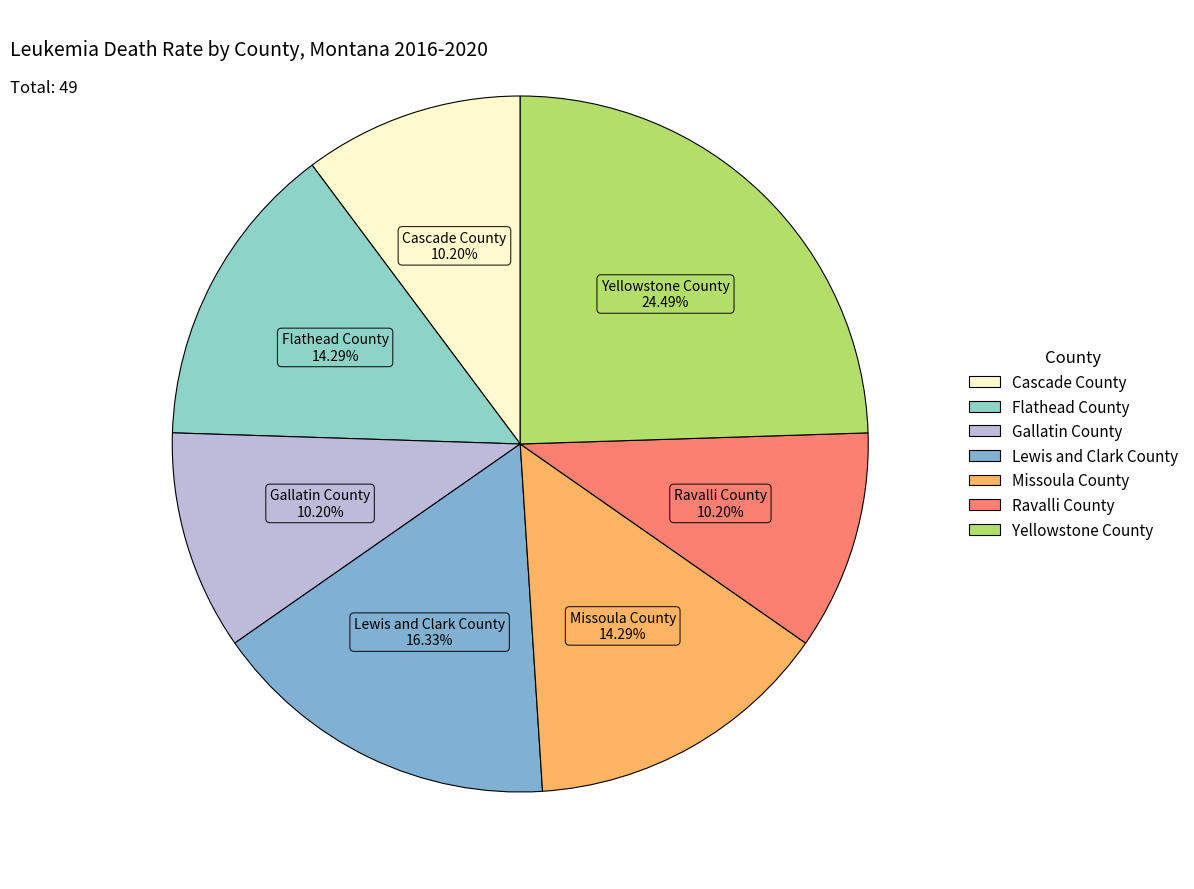

To the nearest percent, what percentage of the pie is Ravalli County?

10%